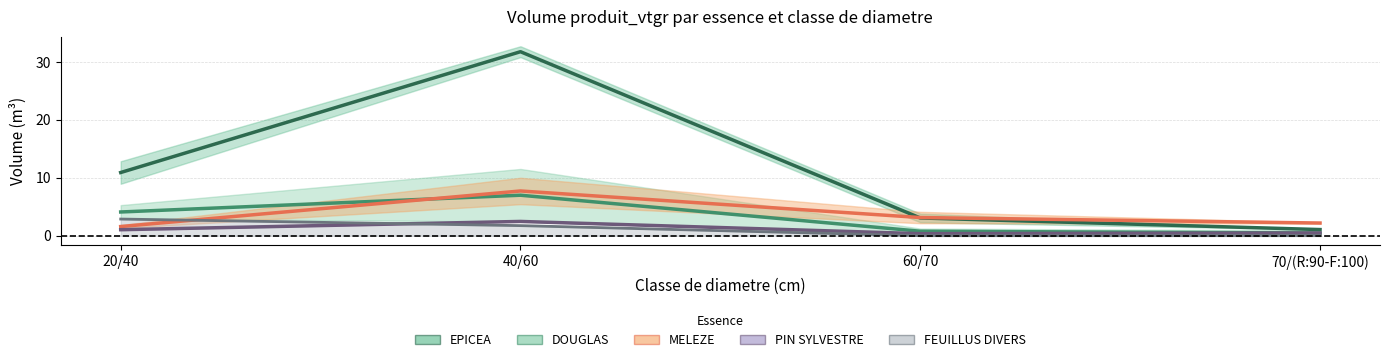

Reading left to right, extract all data points from this chart.

EPICEA: 20/40=10.9	40/60=31.8	60/70=3.1	70/(R:90-F:100)=1.1
DOUGLAS: 20/40=4.1	40/60=7.0	60/70=0.8	70/(R:90-F:100)=0.5
MELEZE: 20/40=1.6	40/60=7.7	60/70=3.1	70/(R:90-F:100)=2.2
PIN SYLVESTRE: 20/40=1.0	40/60=2.5	60/70=0.4	70/(R:90-F:100)=0.5
FEUILLUS DIVERS: 20/40=2.9	40/60=1.7	60/70=0.0	70/(R:90-F:100)=0.0